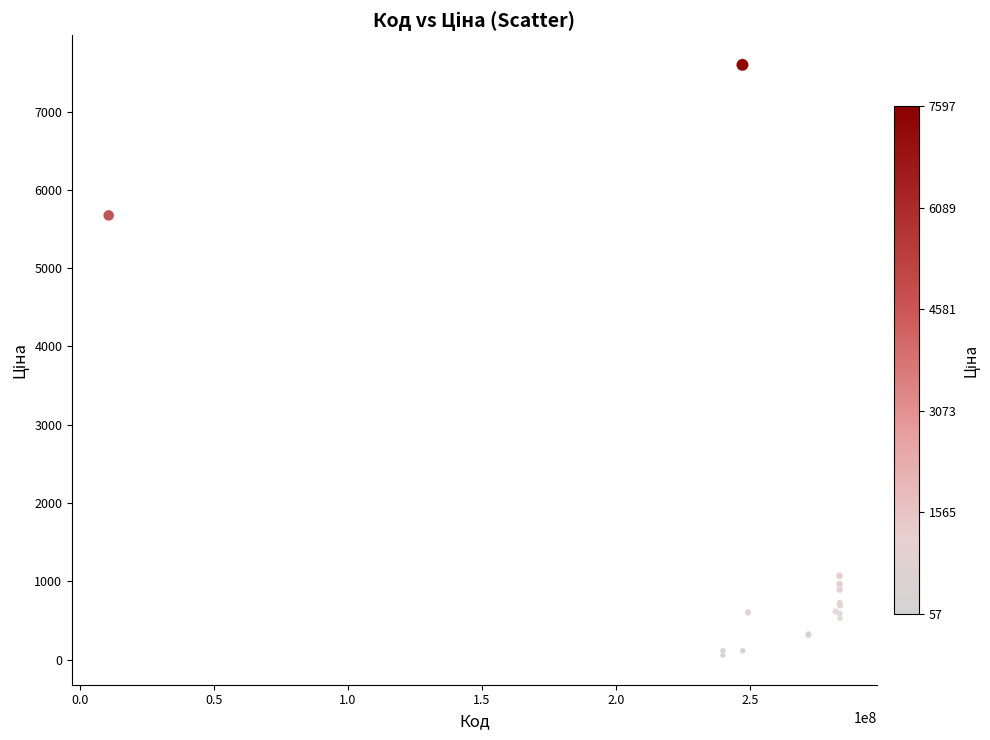

What Y value in the scatter plot is closest to 3826?

5673.8